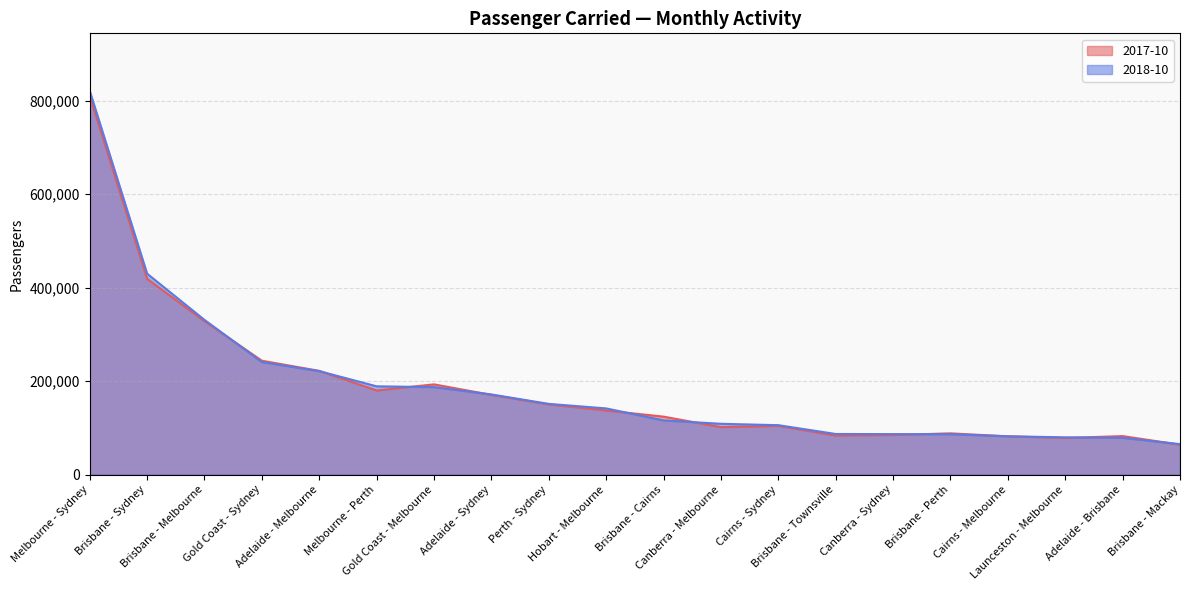

Is it true that 2018-10 equals 86293 at Brisbane - Perth?

True